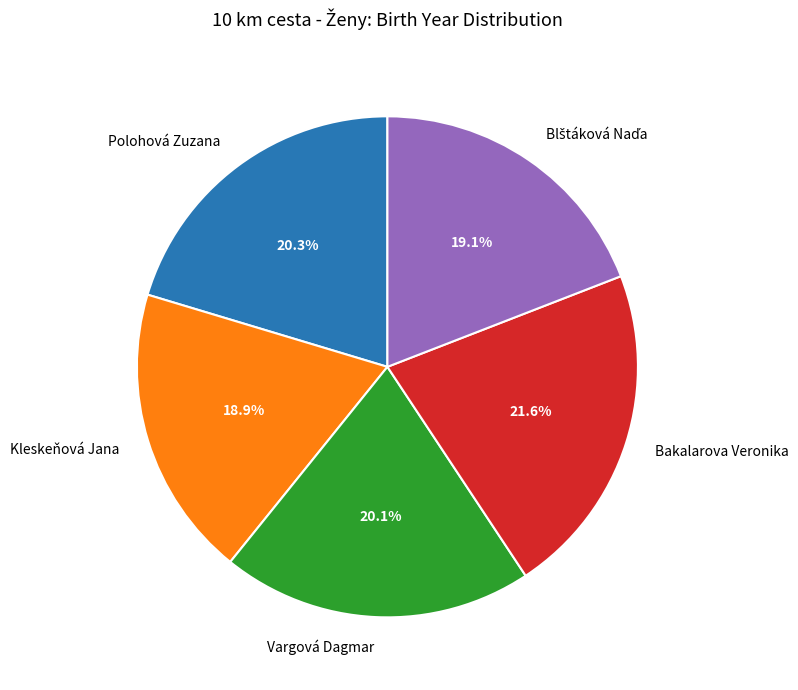

Which slice is the largest?

Bakalarova Veronika